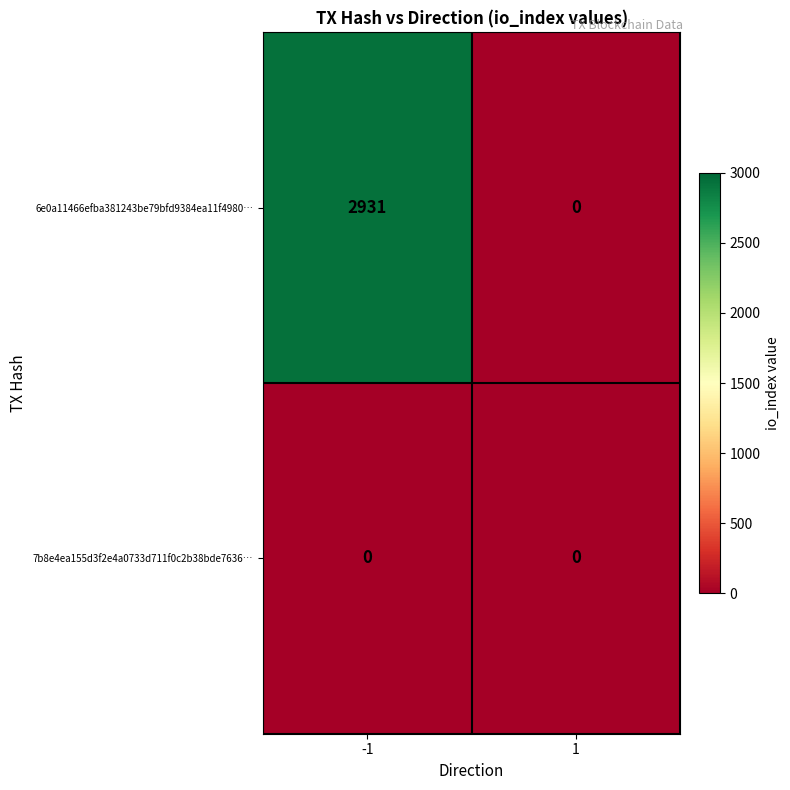

What is the total value across all series at -1?

2931